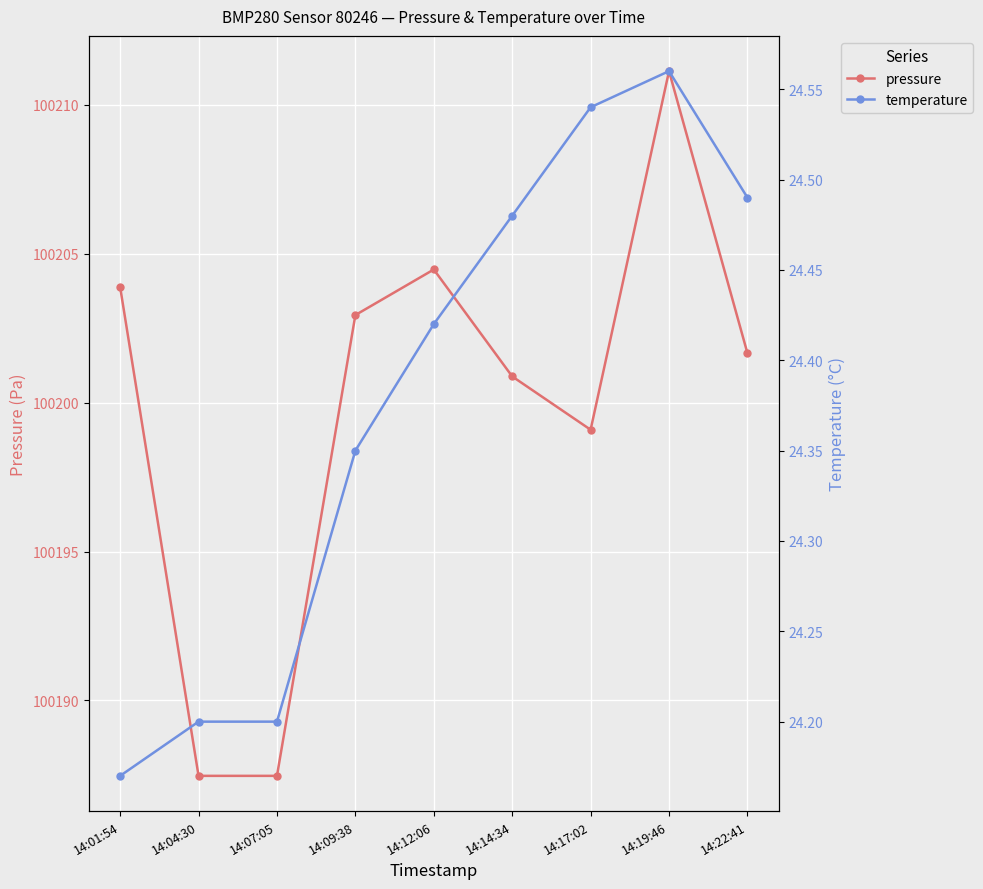

At which category is the sum across all series the highest?

14:19:46